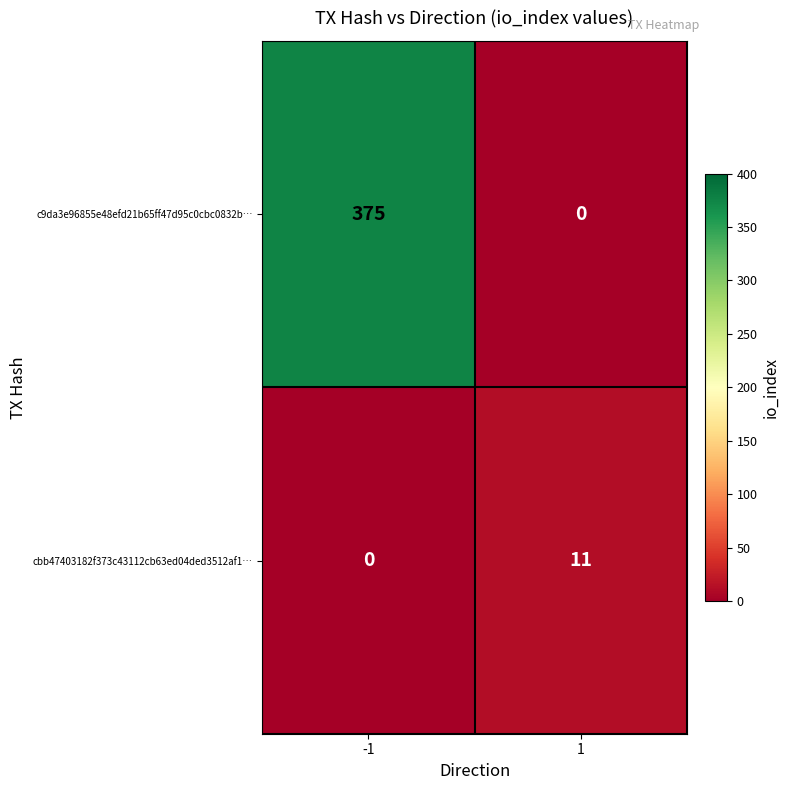

True or false: c9da3e96855e48efd21b65ff47d95c0cbc0832b… has a value of 375 at -1.

True